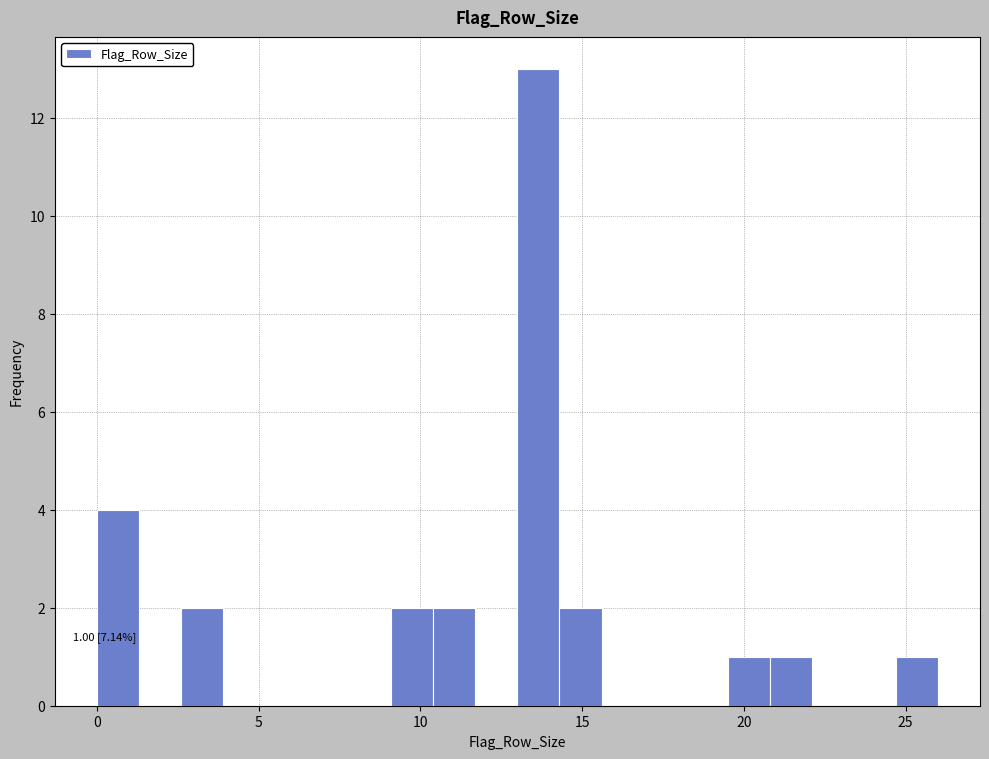

Read against the x-axis, roughly where is the centre of the tallest bar?

13.5